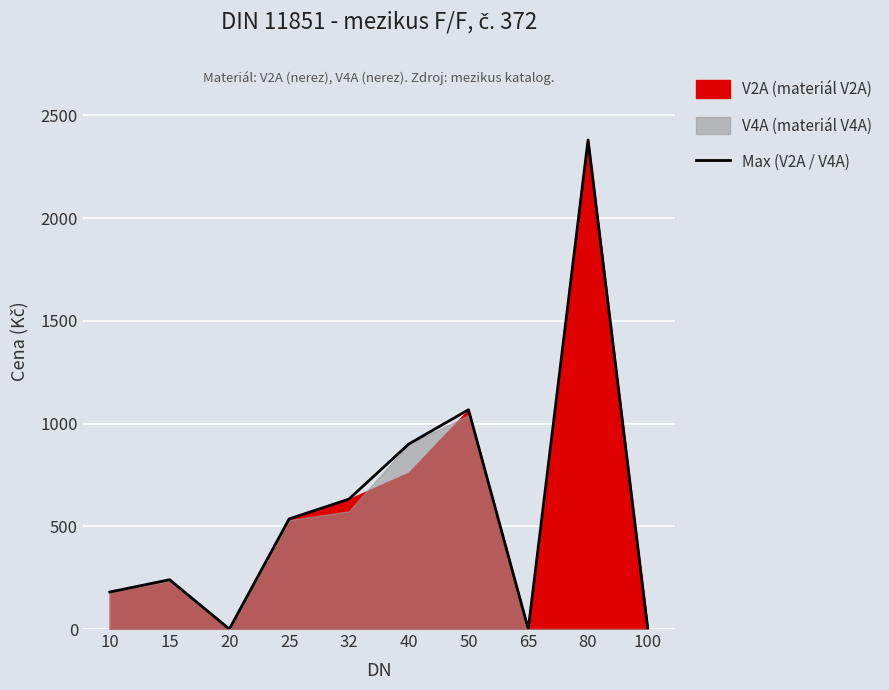

The chart shows a value of 0 at 100. True or false?

True